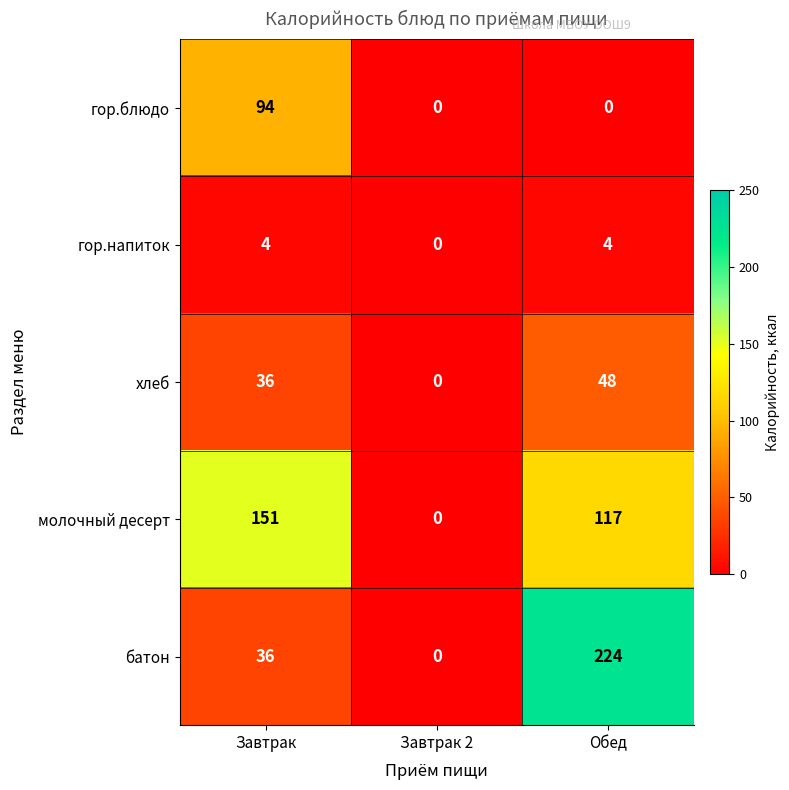

What is the spread (max minus min) of values at Обед?

224